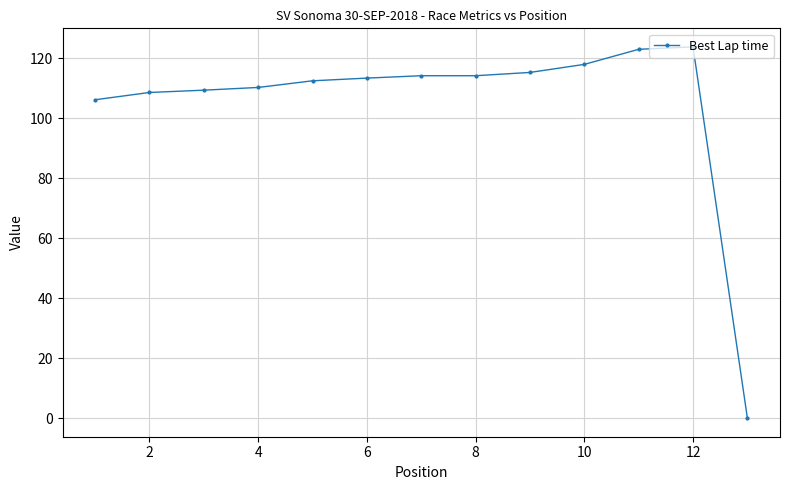

What is the difference between the maximum and minimum values?

123.8